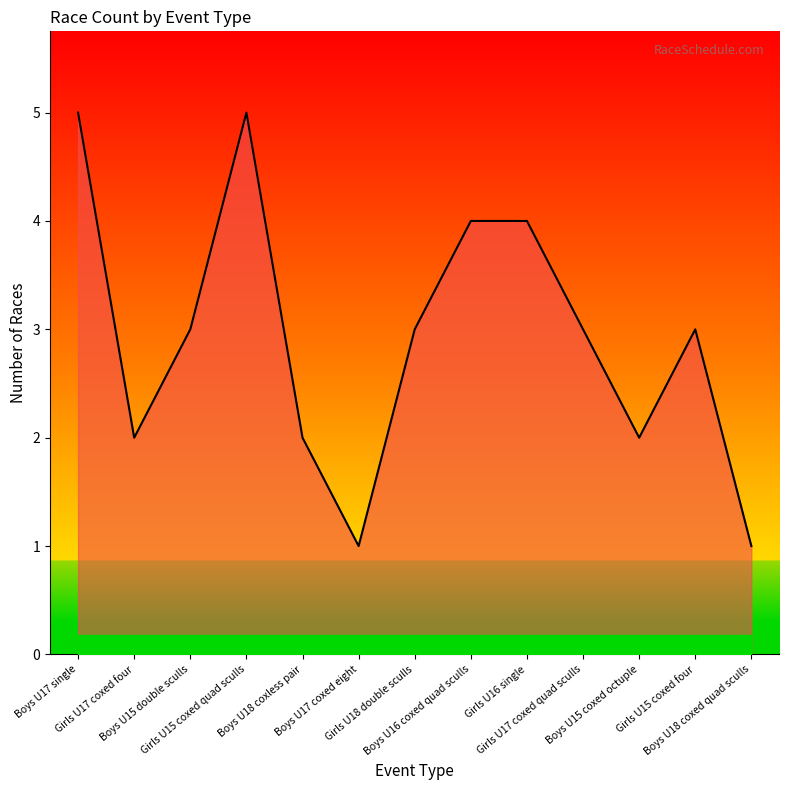

What is the greatest value displayed?

5